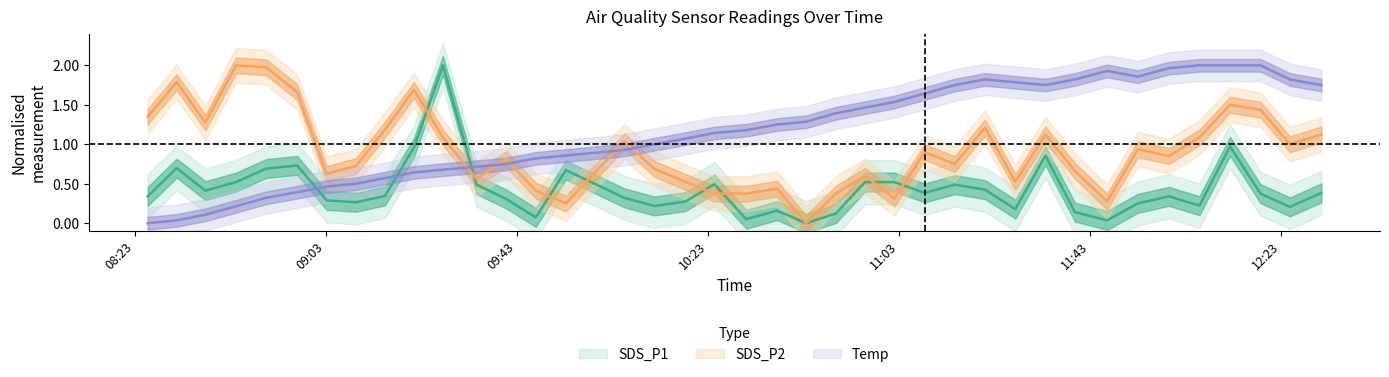

What position from the left is 08:23?

1